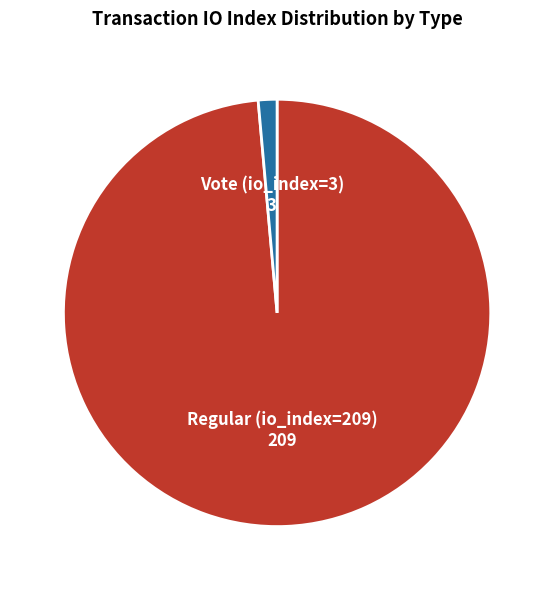

Which category has the smallest portion of the pie?

Vote (io_index=3)